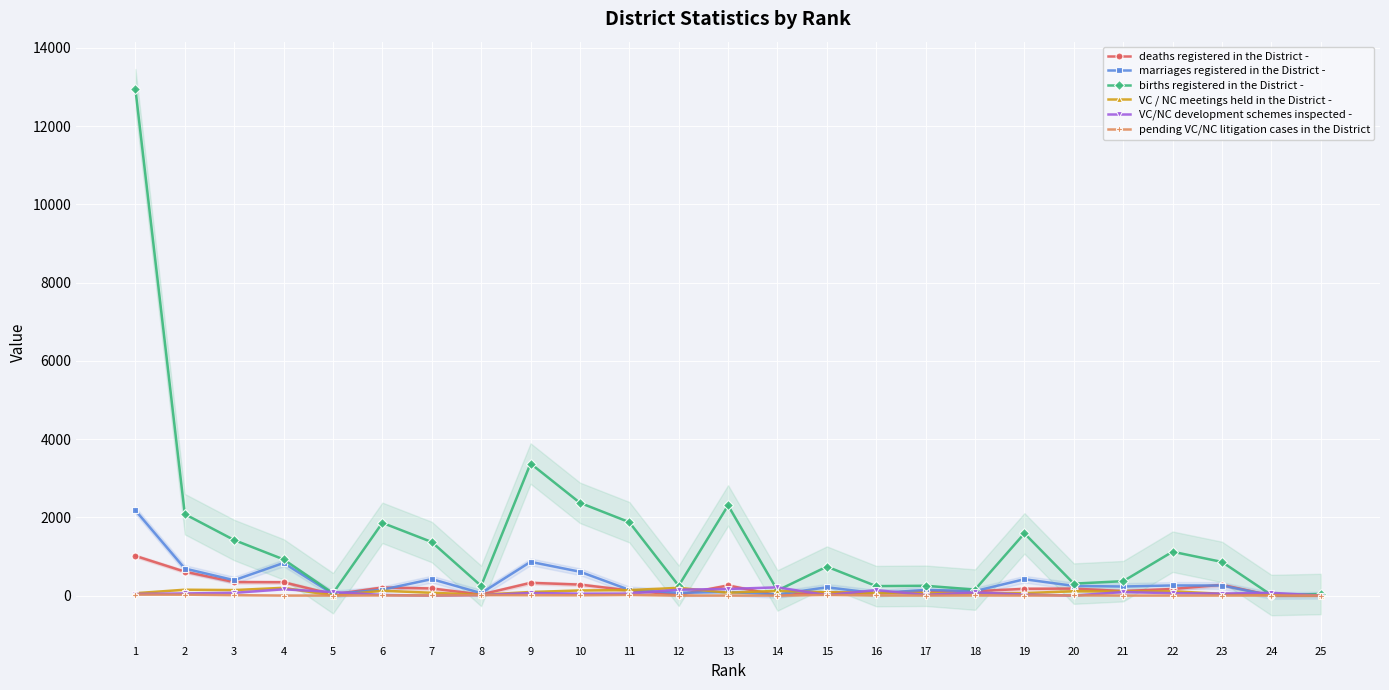

Between 8 and 22, which is larger?

22